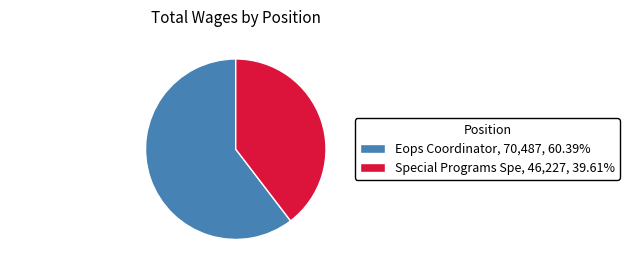

Is the sum of Eops Coordinator, 70,487, 60.39% and Special Programs Spe, 46,227, 39.61% greater than half?

Yes